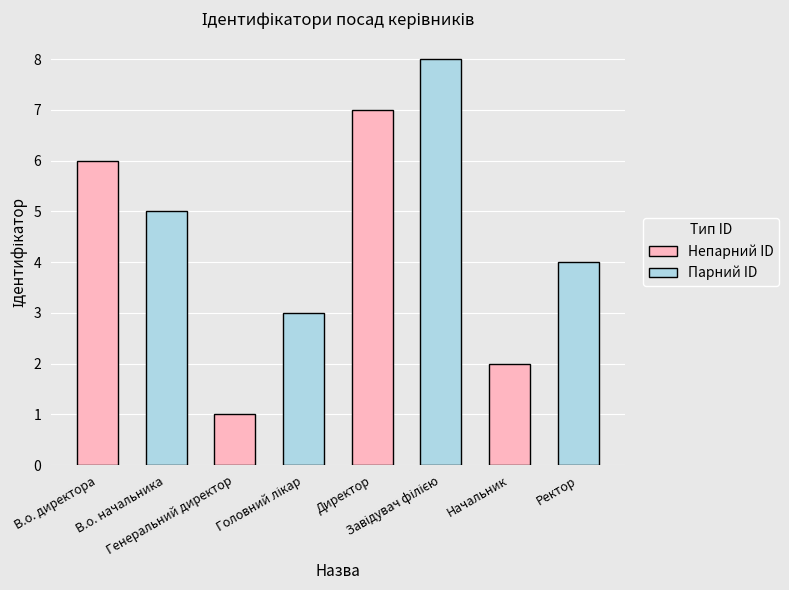

The value at Генеральний директор is 1. True or false?

True